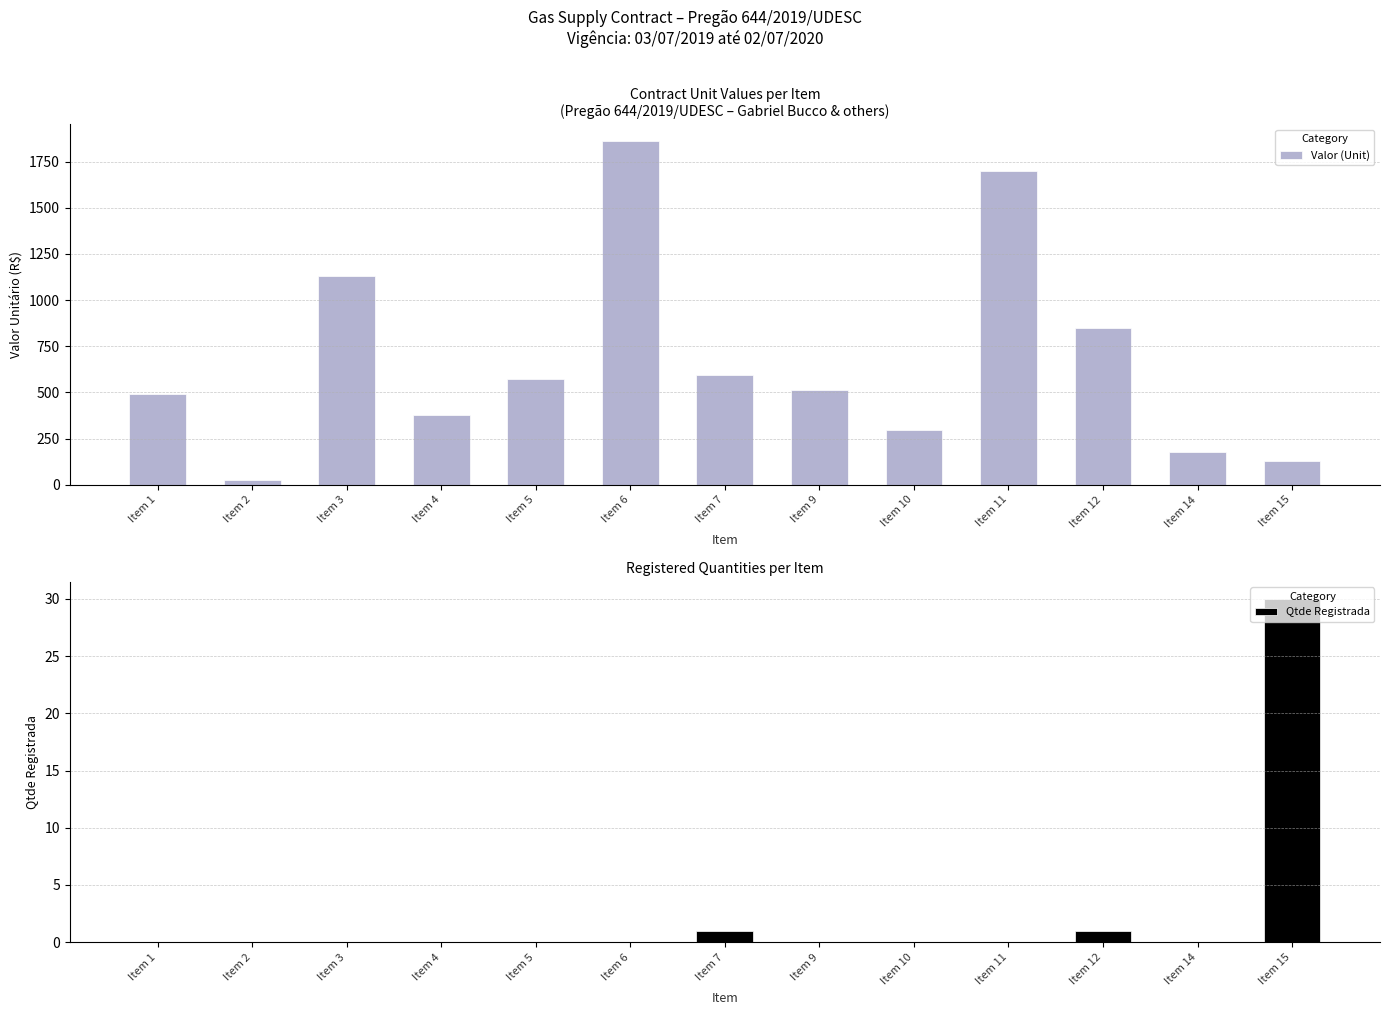

At which category is the sum across all series the highest?

Item 6